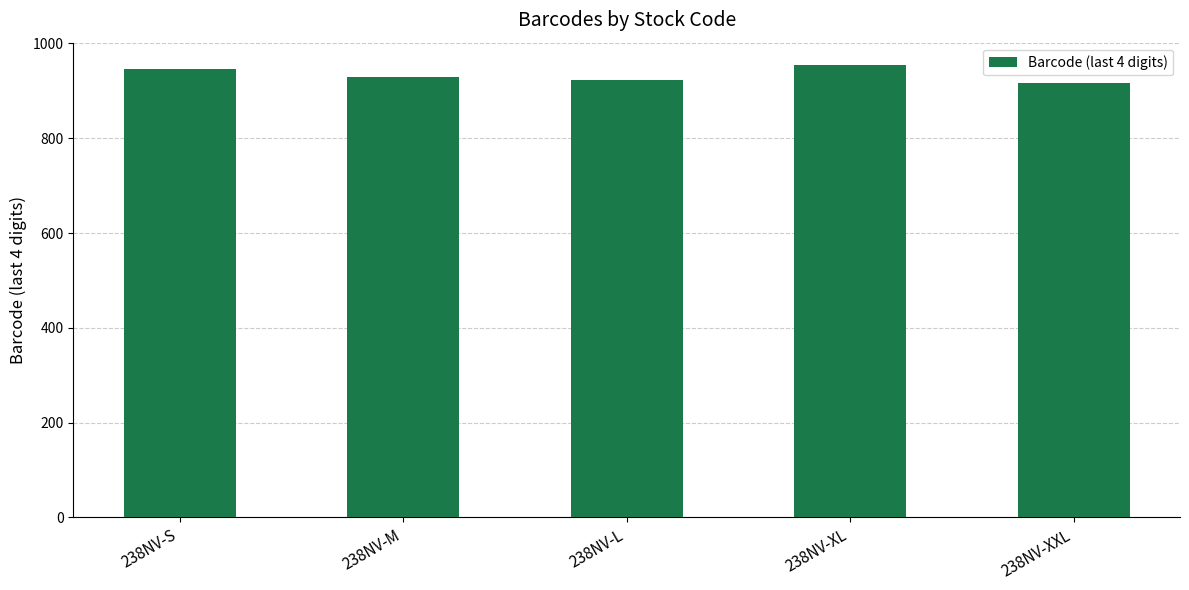

What is the change in value from 238NV-M to 238NV-L?

-7